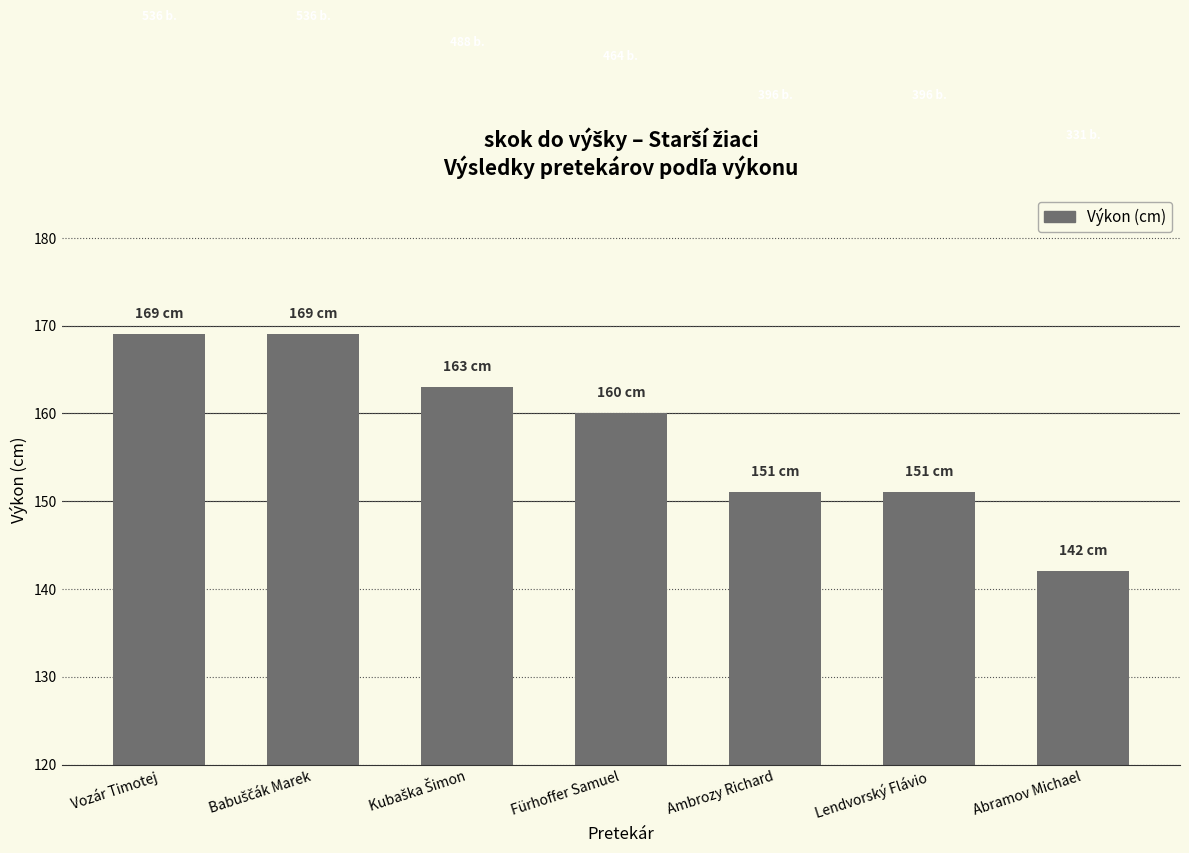

Read the value at Fürhoffer Samuel.

160